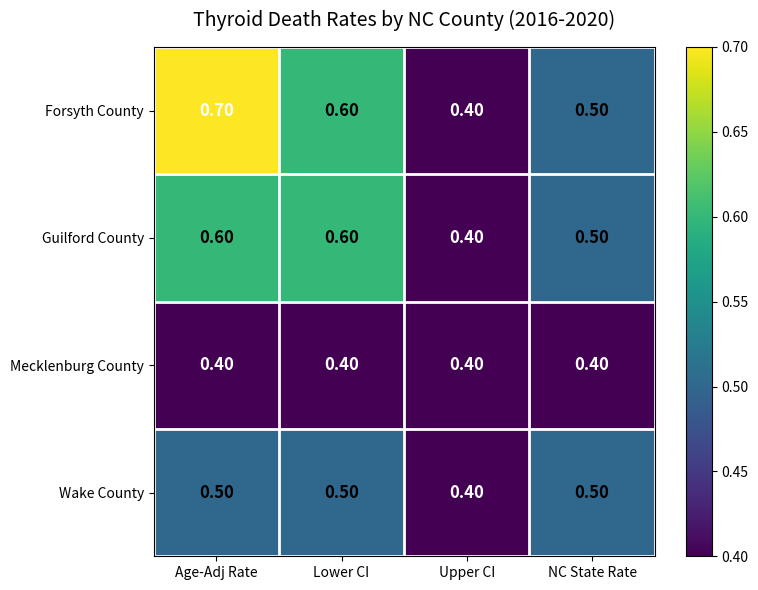

At which label is Forsyth County closest to 0?

Upper CI